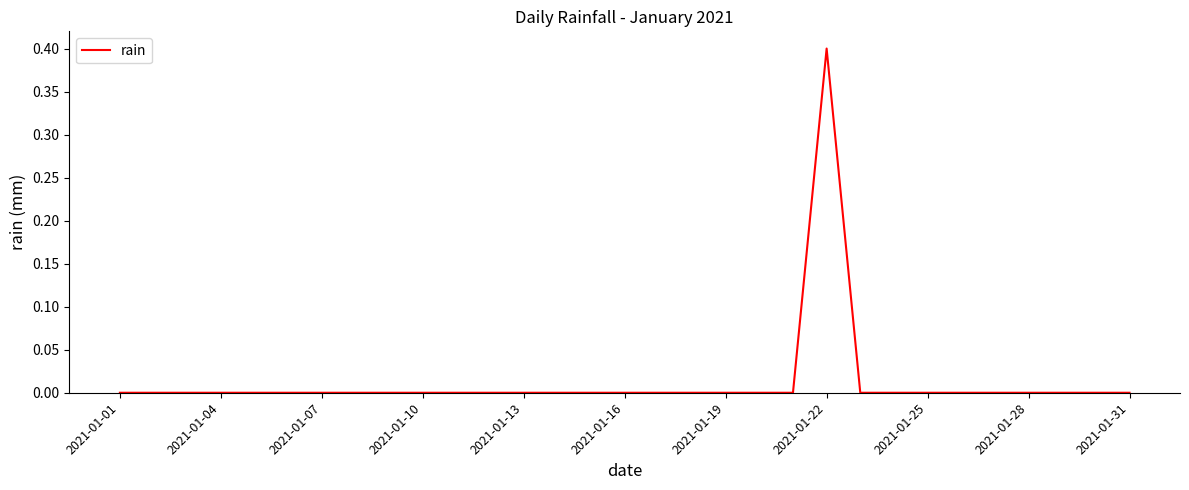

What is the greatest value displayed?

0.4